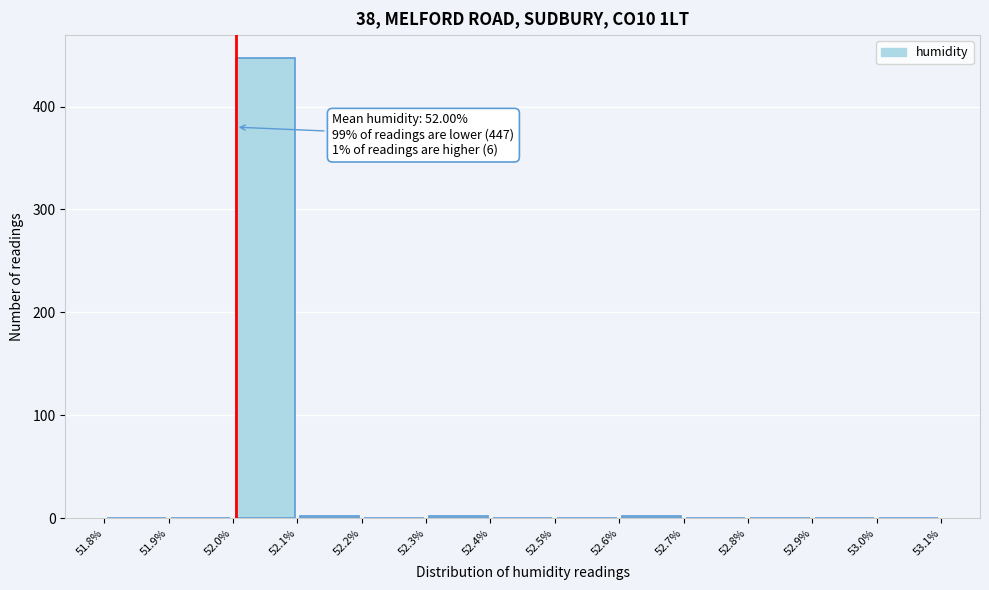

Which range on the x-axis has the tallest bar?

52.0% to 52.1%